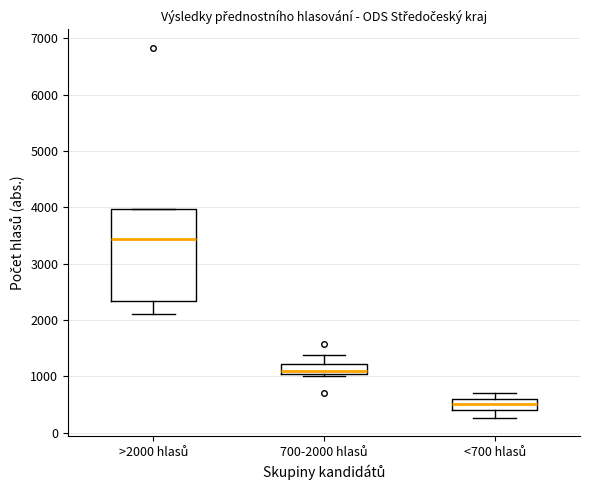

Where is the upper edge of the box for >2000 hlasů on the y-axis? The values are not printed on the chart, so give them approximately, as read against the axis.

4000